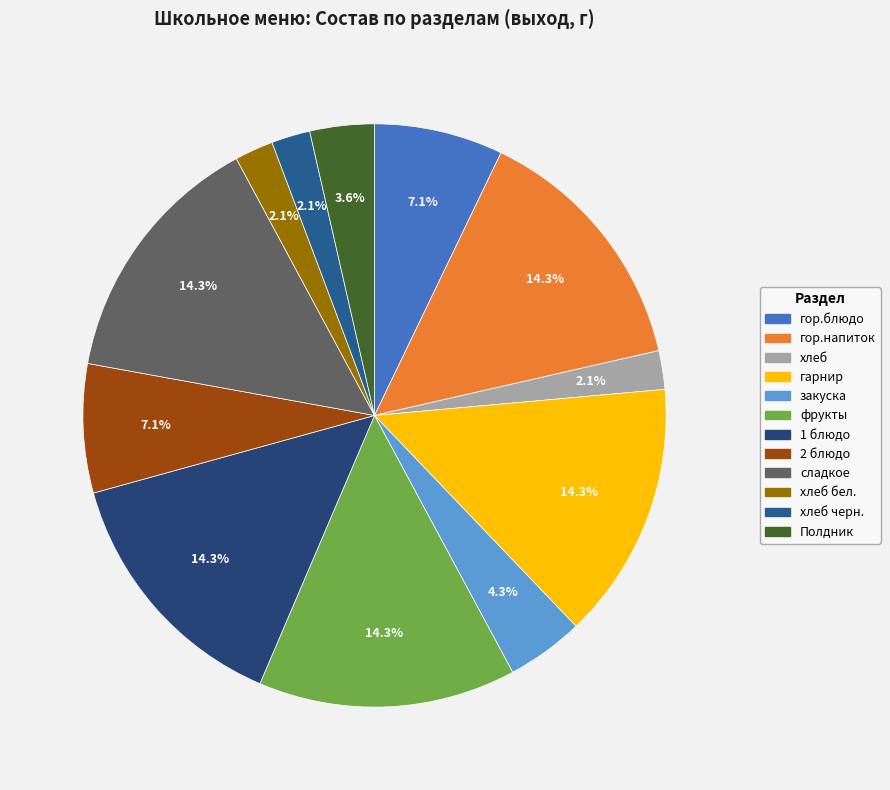

Count the number of slices in the pie.

12